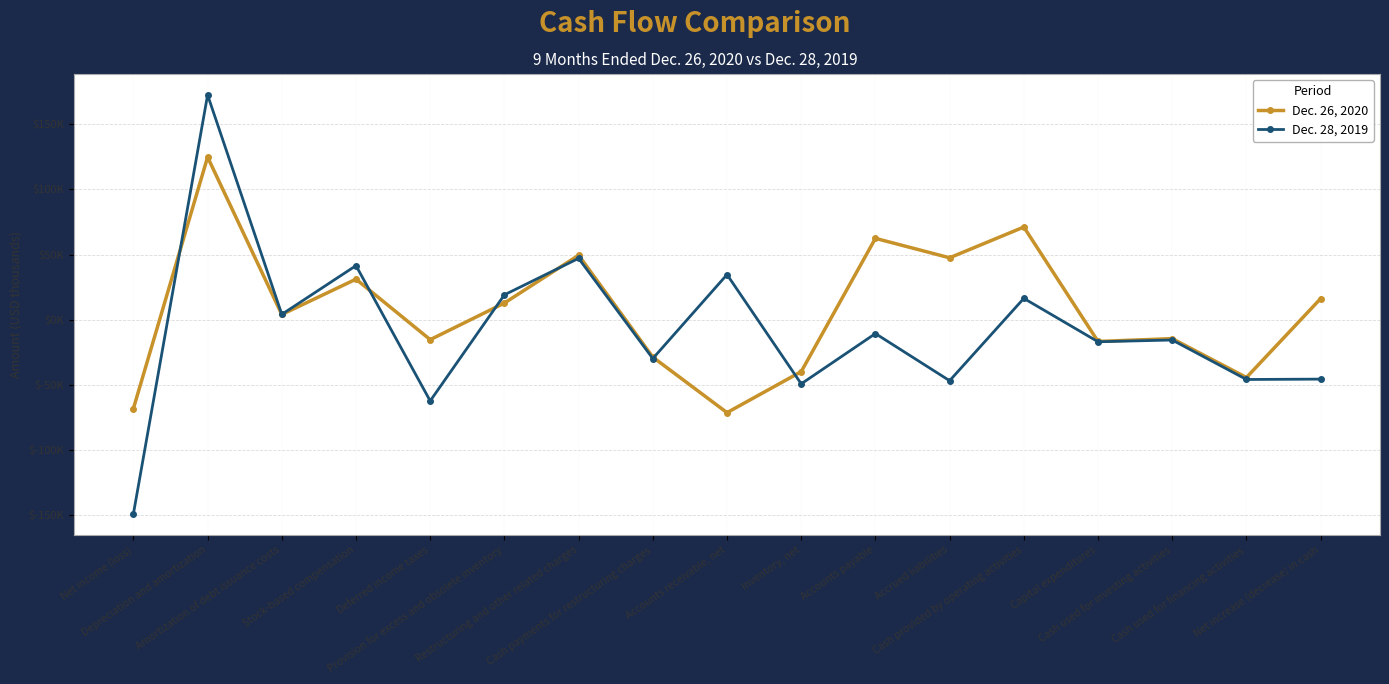

Is this an area chart (filled region under the line)?

No